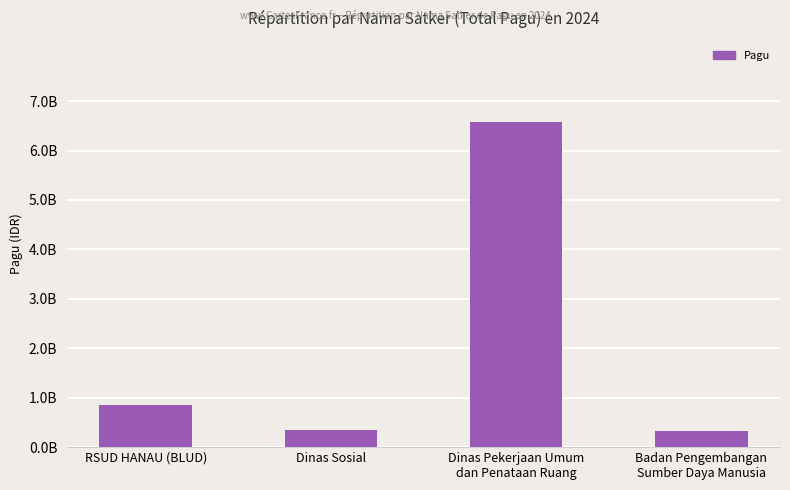

What is the sum of all values?

8110900994